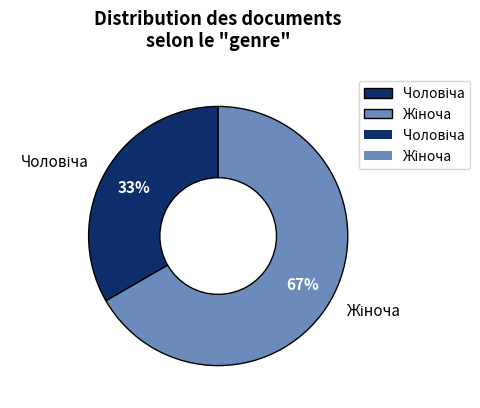

How many slices are in this pie chart?

2